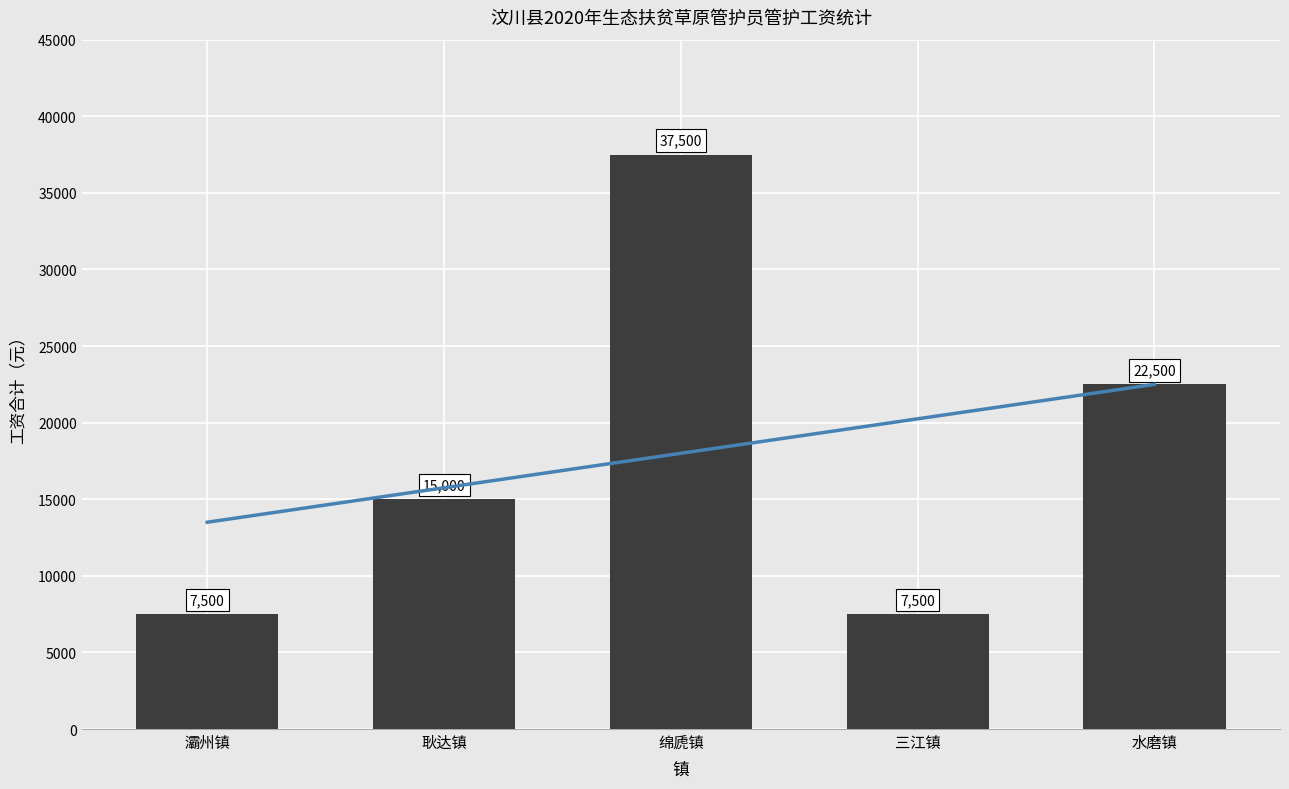

How many values exceed 15000?

2